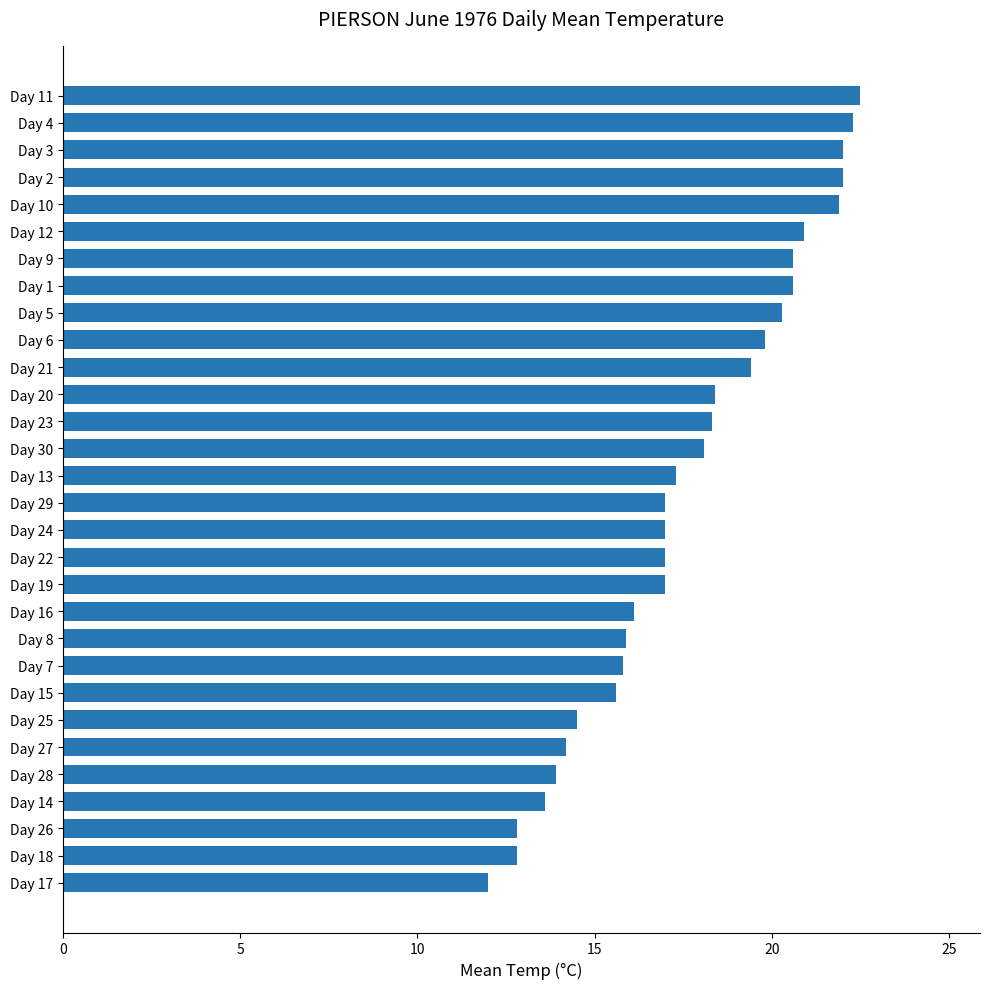

What is the smallest value displayed?

12.0